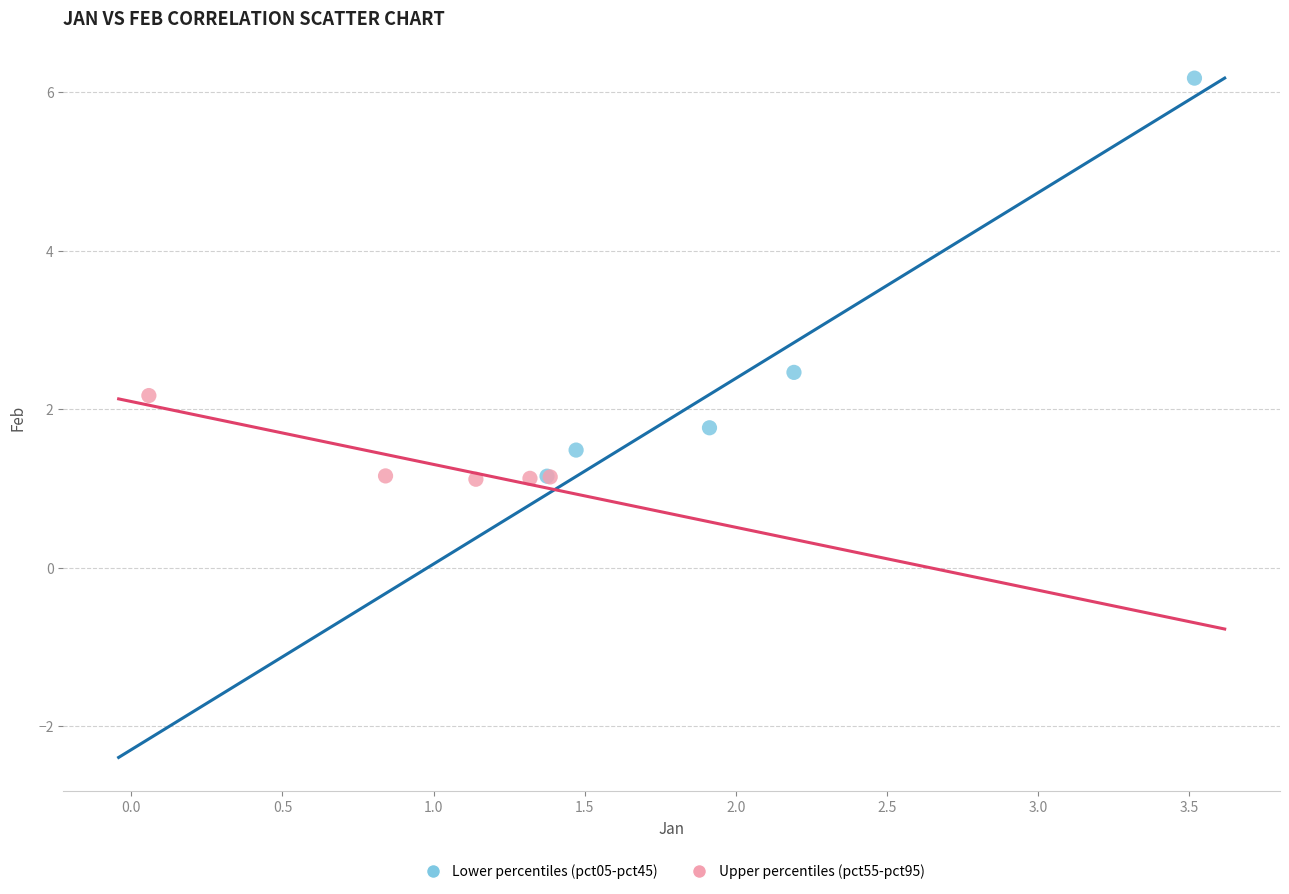

Which series has the widest spread of Y values?

Lower percentiles (pct05-pct45)